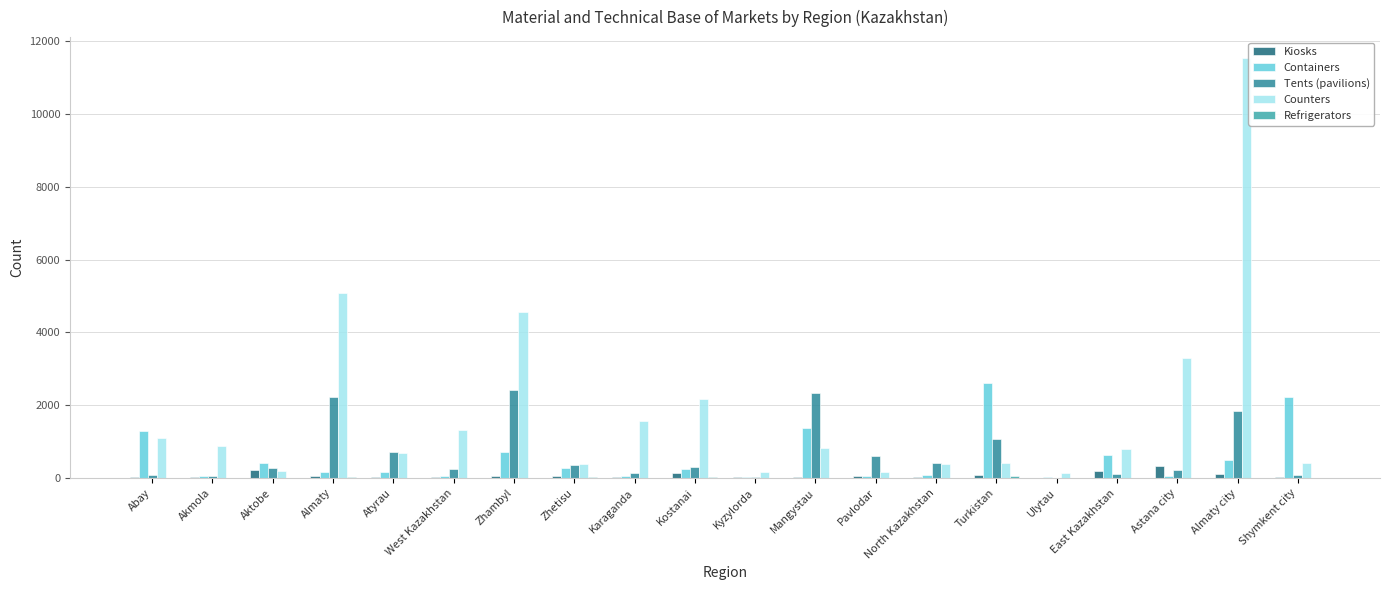

How many groups of bars are there?

20